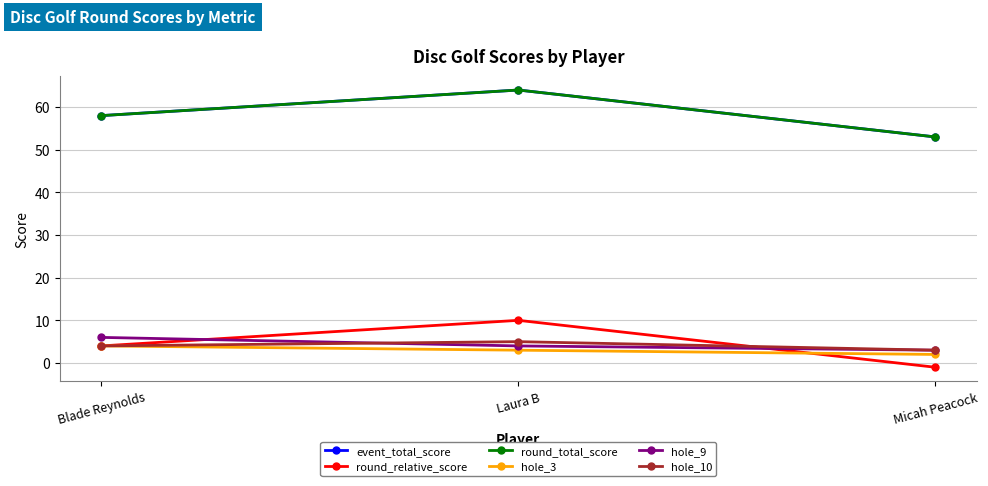

What is the spread (max minus min) of values at Laura B?

61